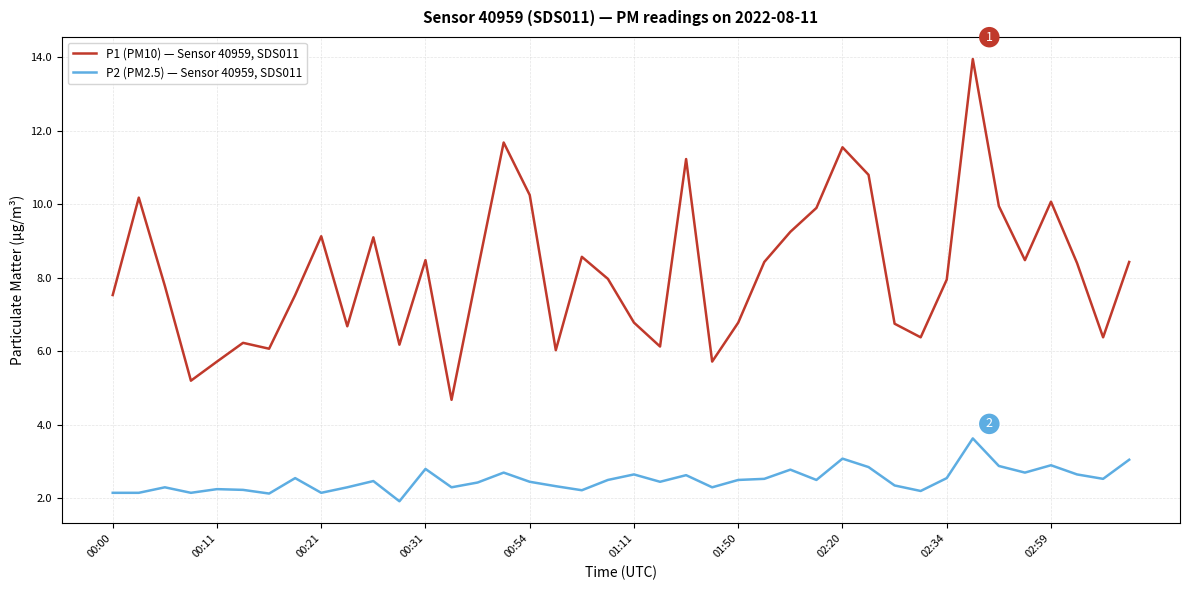

What is the difference between the maximum and minimum values in the P2 (PM2.5) — Sensor 40959, SDS011 series?

1.7